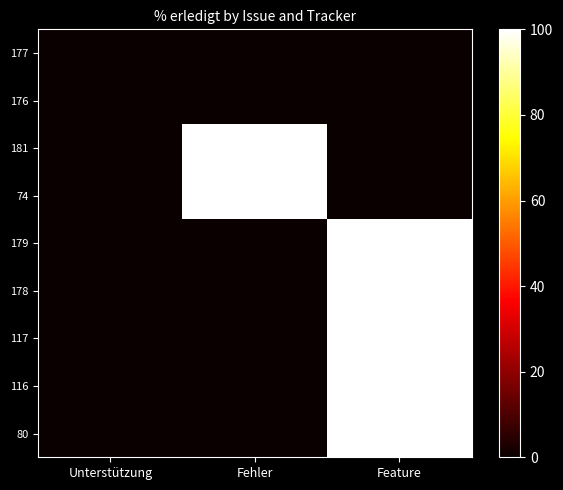

How many data points does each series have?

3